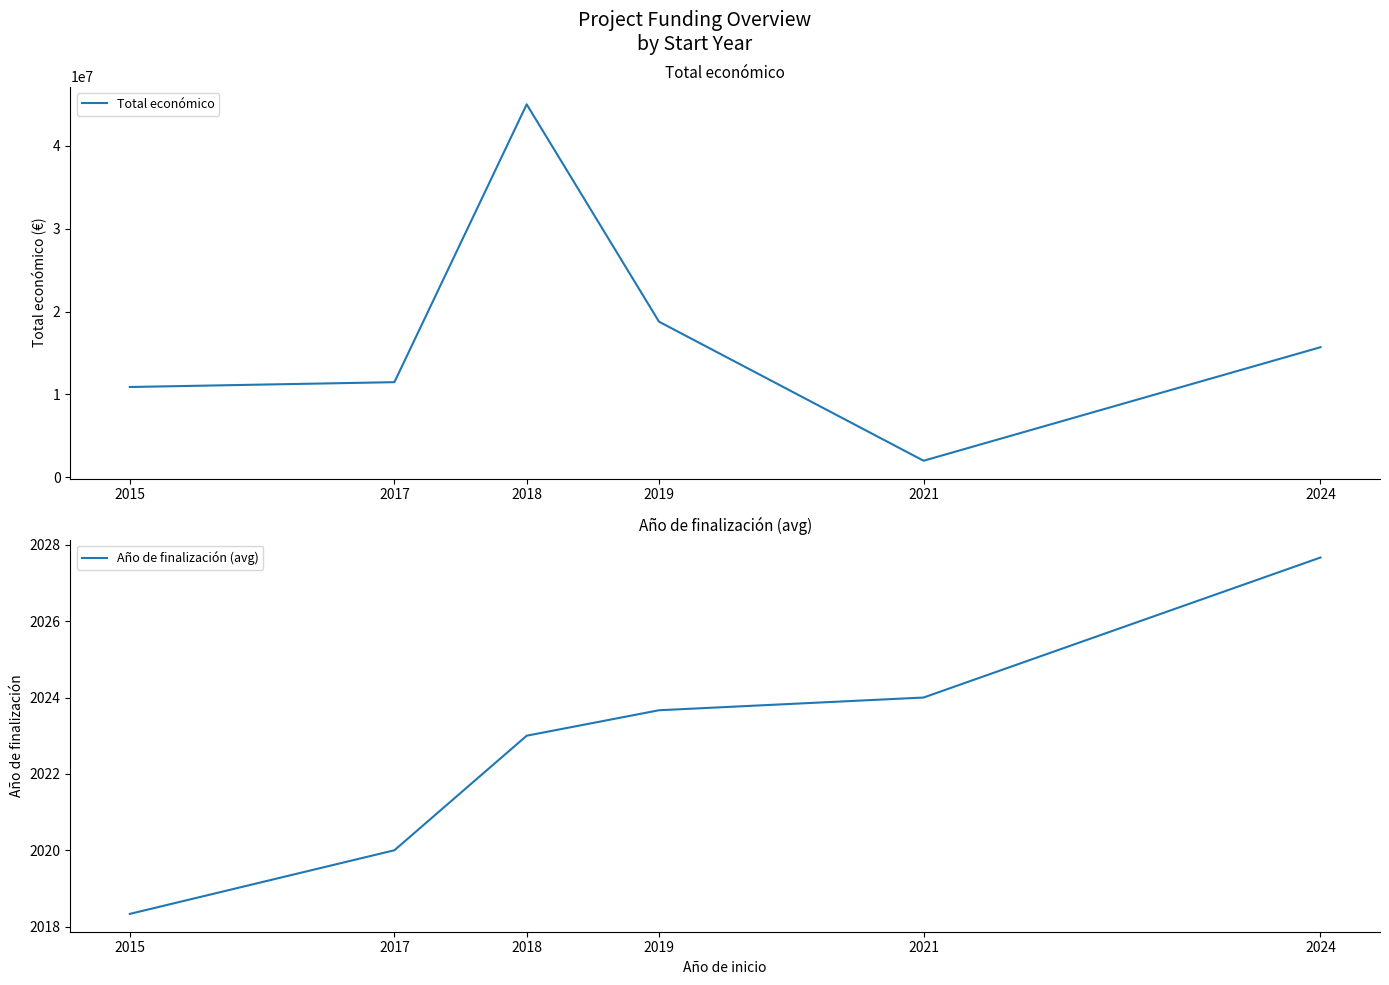

How many values in the Total económico series are below 15696542?

3